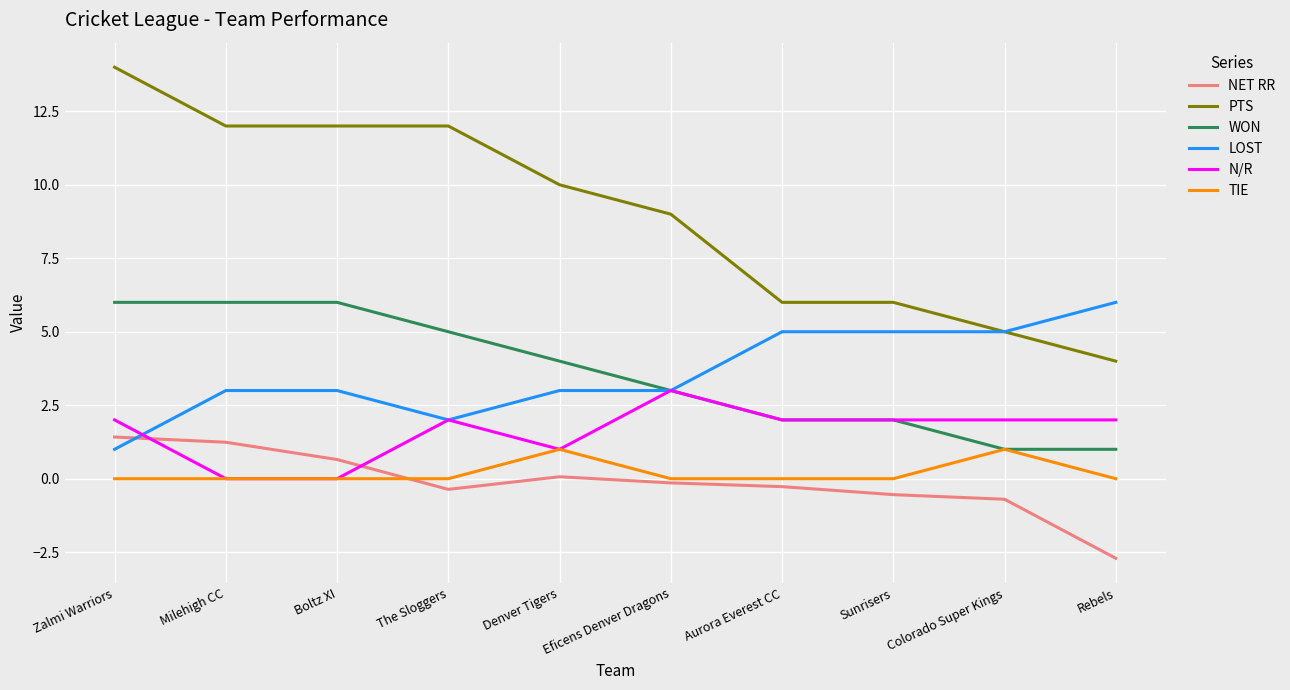

Is it true that PTS equals 3.9 at Aurora Everest CC?

False